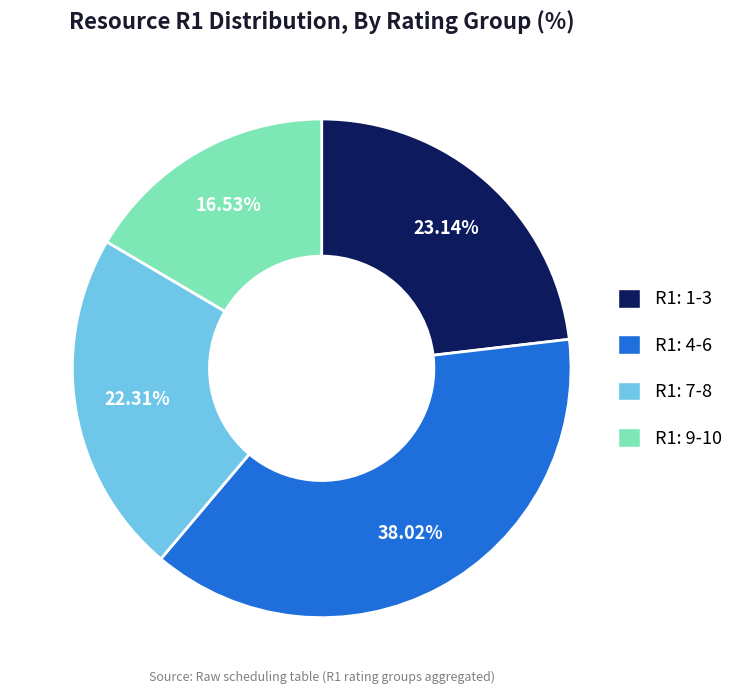

Count the number of slices in the pie.

4